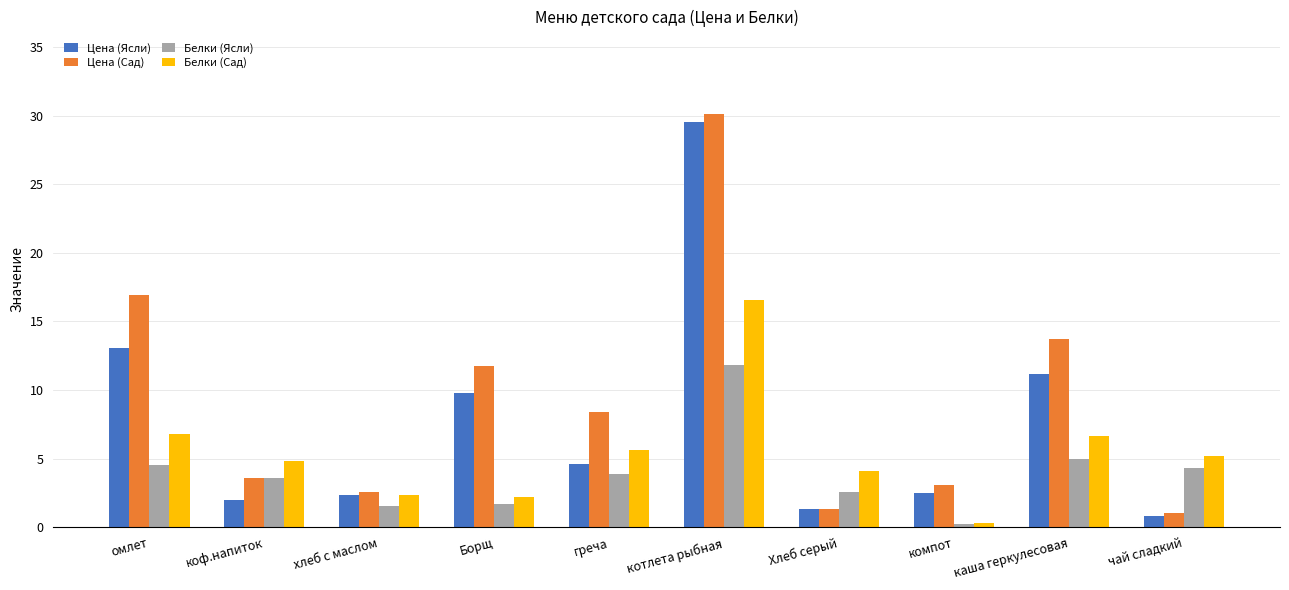

True or false: Белки (Сад) has a value of 4.8 at коф.напиток.

True